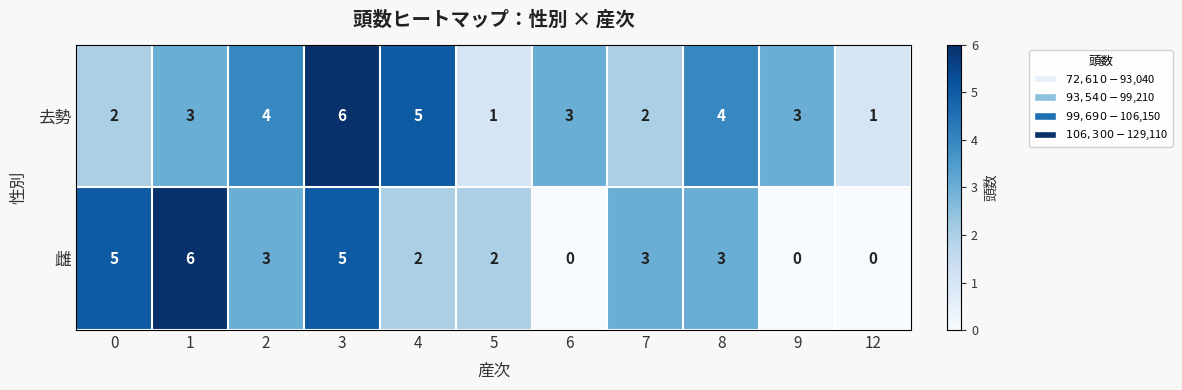

What is the average value of the 去勢 series?

3